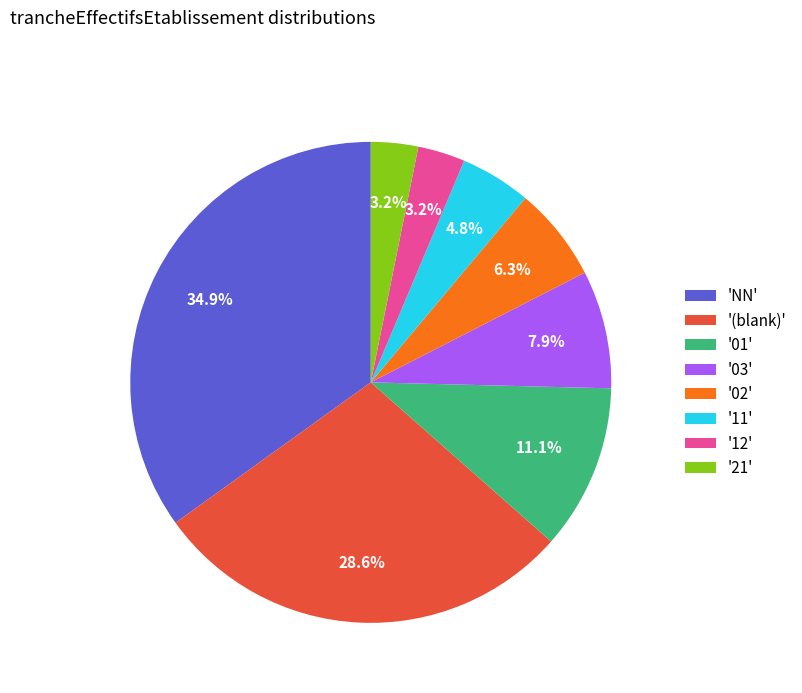

How many slices are in this pie chart?

8